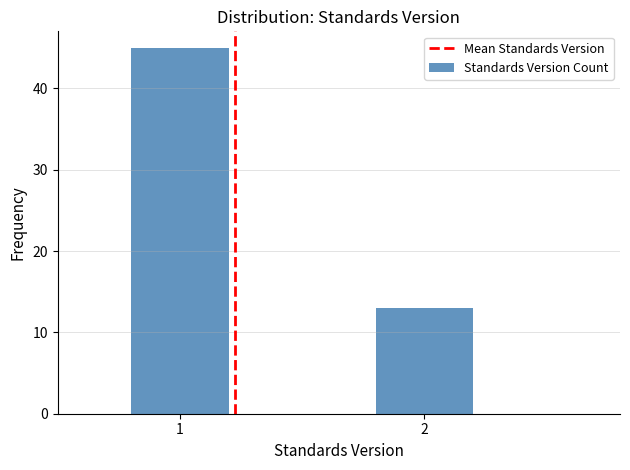

Reading left to right, transcribe all the data shown in this chart.

45	13